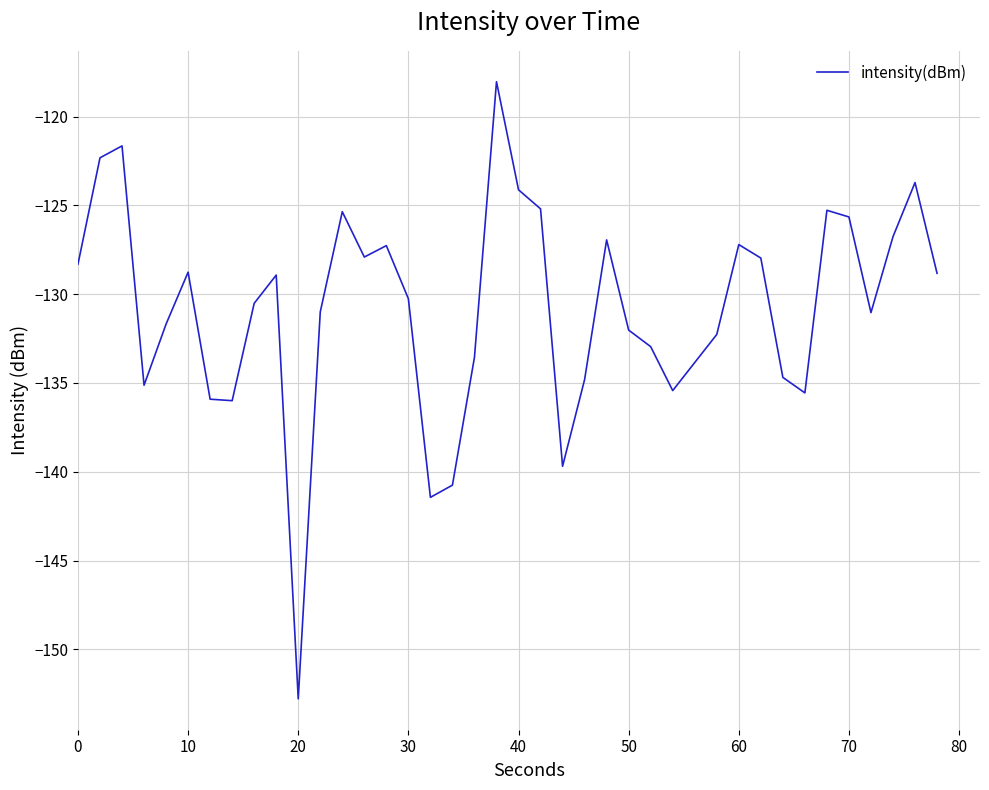

What is the difference between the maximum and minimum values?

34.8